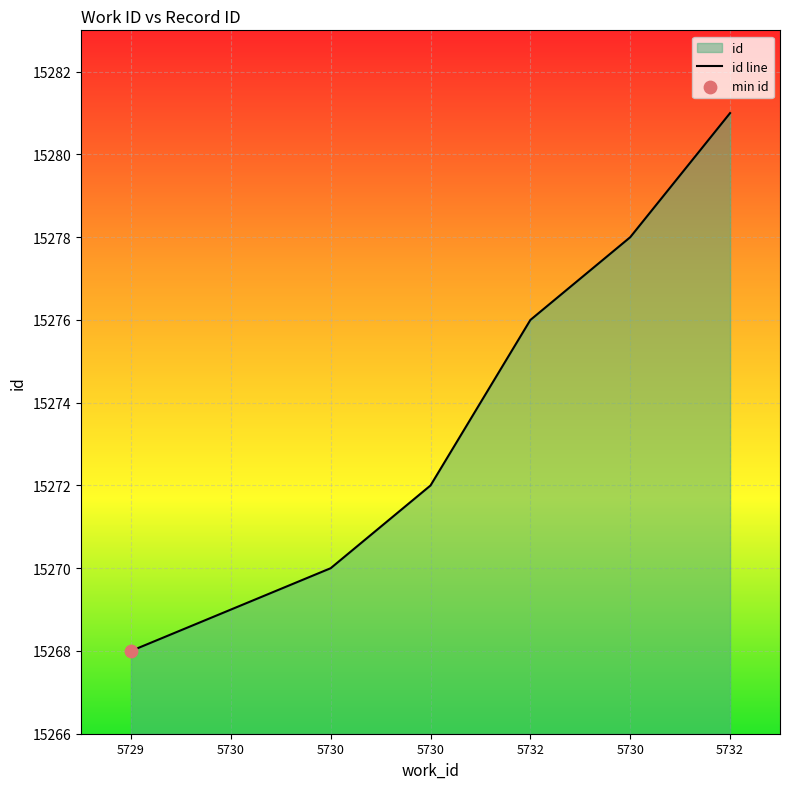

What is the change in value from 5730 to 5730?

+8